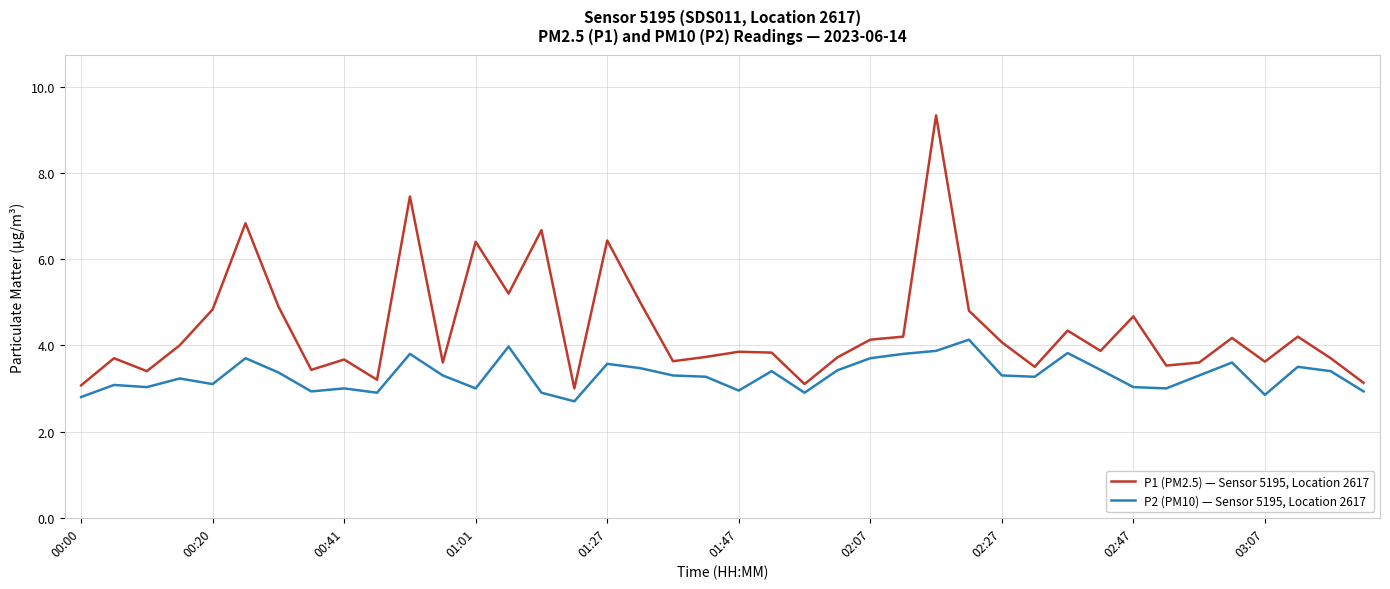

Which series has the widest spread of values?

P1 (PM2.5) — Sensor 5195, Location 2617